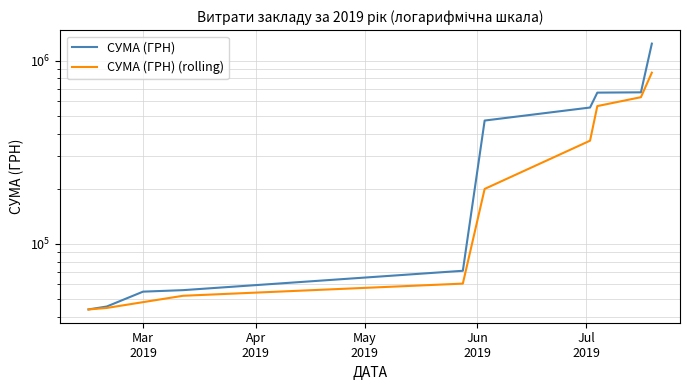

Reading left to right, what are all the values shown in this chart?

СУМА (ГРН): 43809.1	45434.5	54784.9	55824.9	71228.6	471034.6	554883.5	669149.2	671669.9	1239260.1
СУМА (ГРН) (rolling): 43809.1	44621.8	48009.5	52014.8	60612.8	199362.7	365715.6	565022.4	631900.9	860026.4